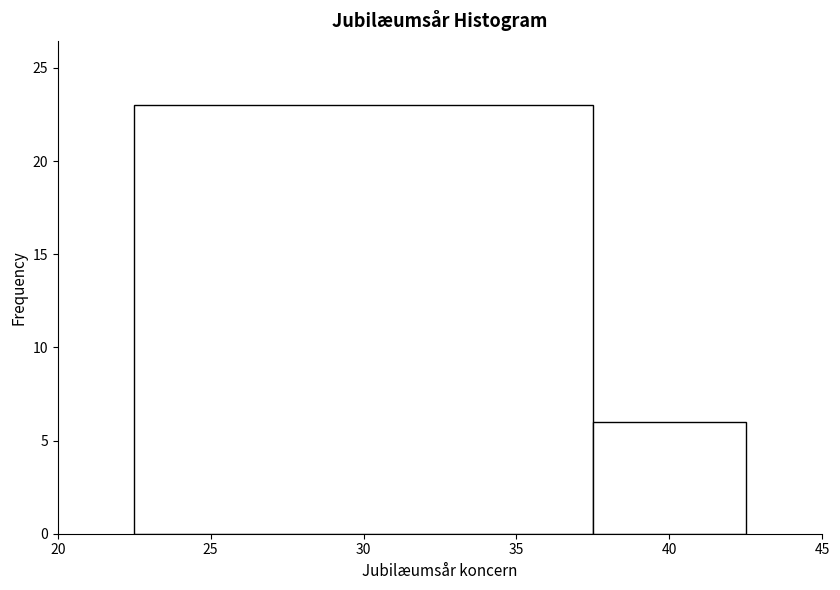

Reading left to right, list every bar in this chart as the range it spans on the x-axis followed by its height. The values are not printed on the chart, so give them approximately, as read against the axis.

22.5 to 37.5: 23
37.5 to 42.5: 6